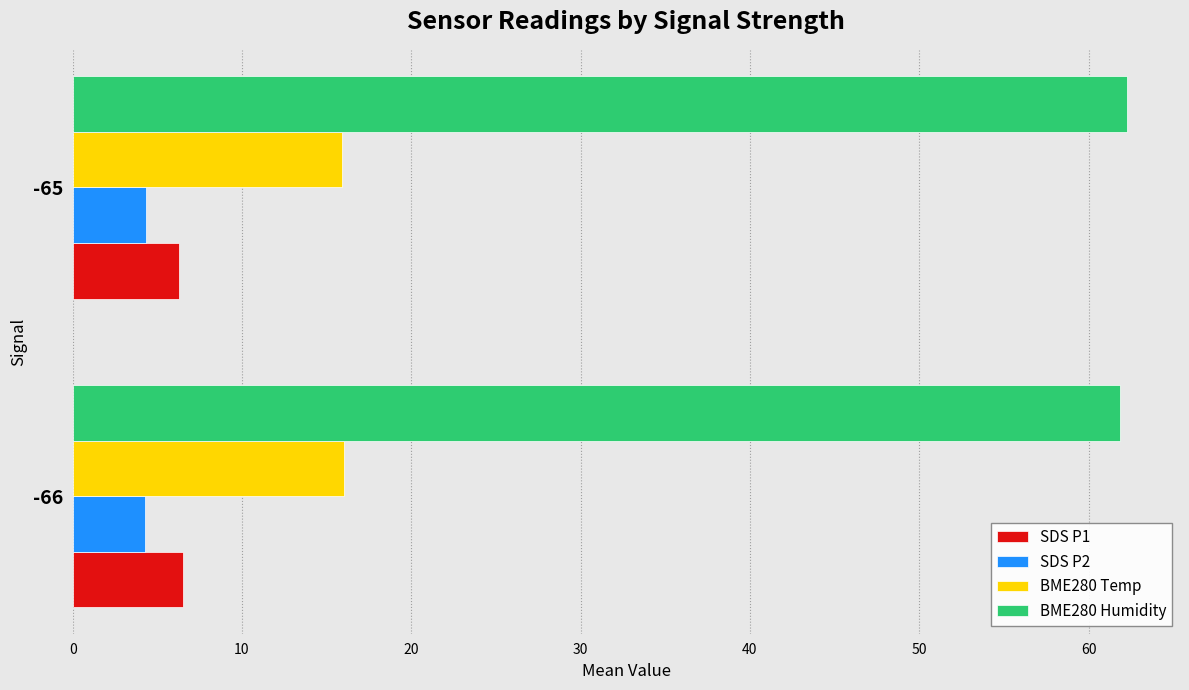

True or false: BME280 Temp has a value of 10.2 at -66.

False